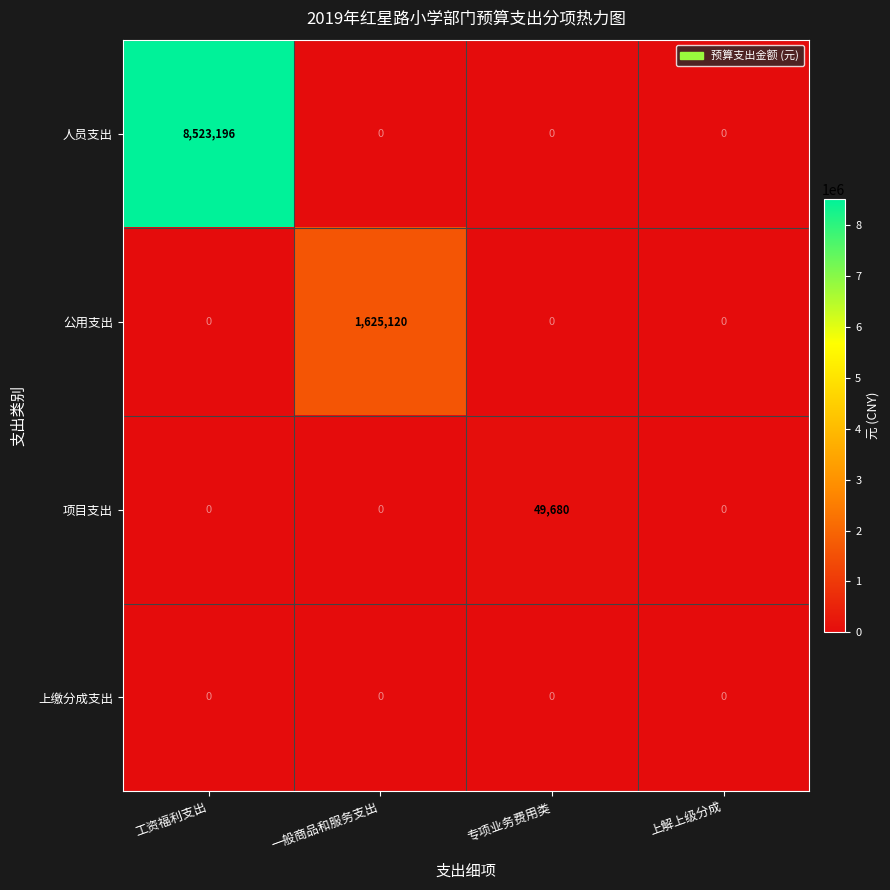

Which series has the largest total across all categories?

人员支出